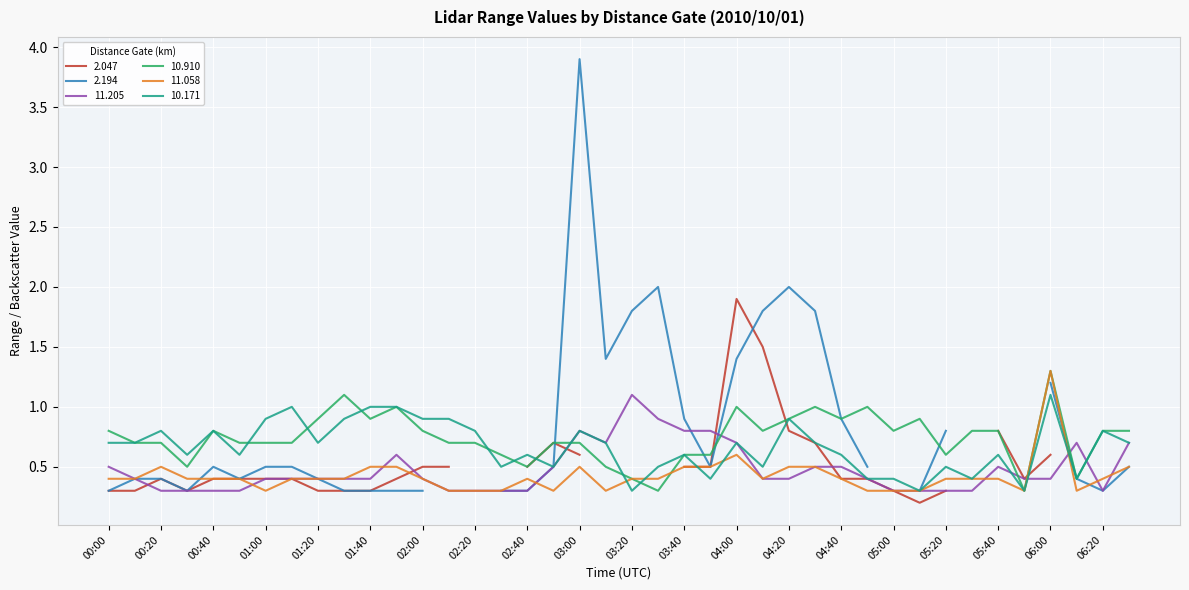

The 11.205 series shows 0.9 at 00:00. True or false?

False